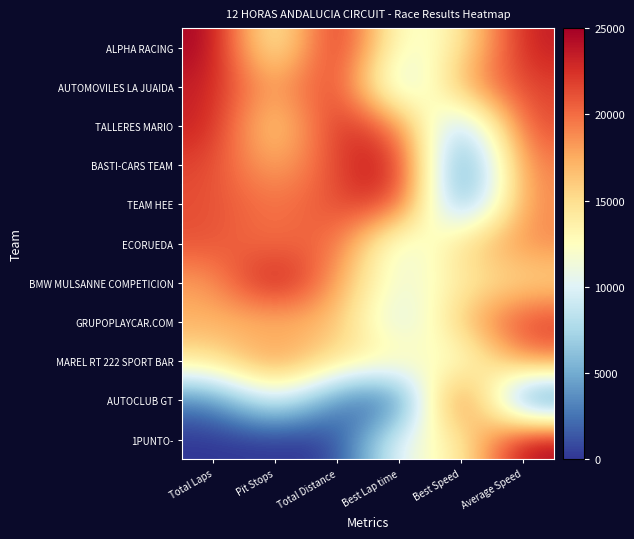

At which category is the sum across all series the highest?

Average Speed